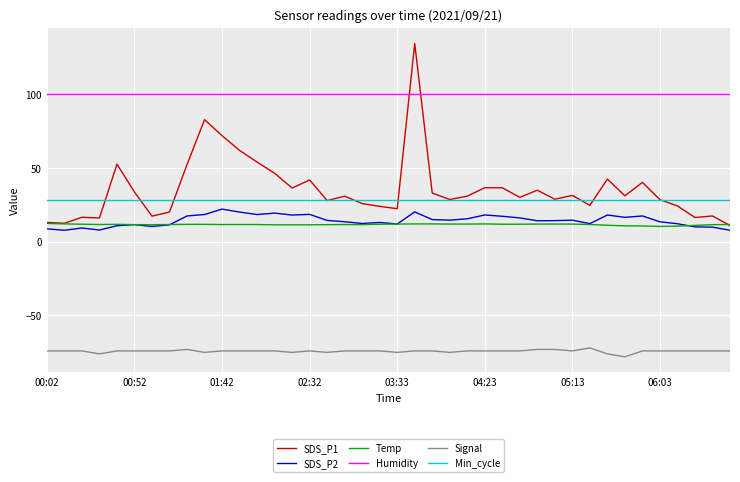

Which series has the largest total across all categories?

Humidity